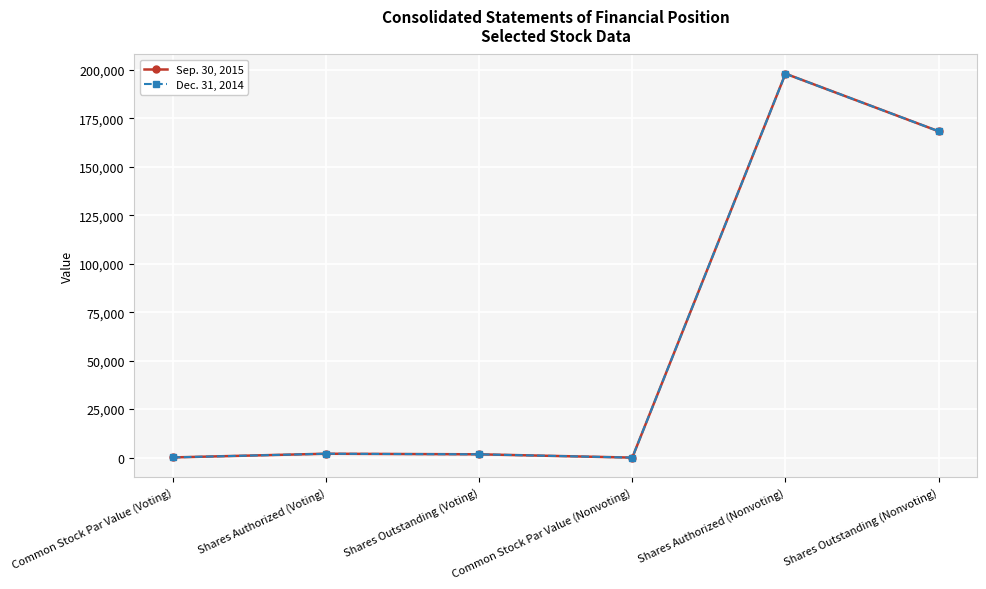

Read the Dec. 31, 2014 value at Shares Outstanding (Nonvoting).

168300